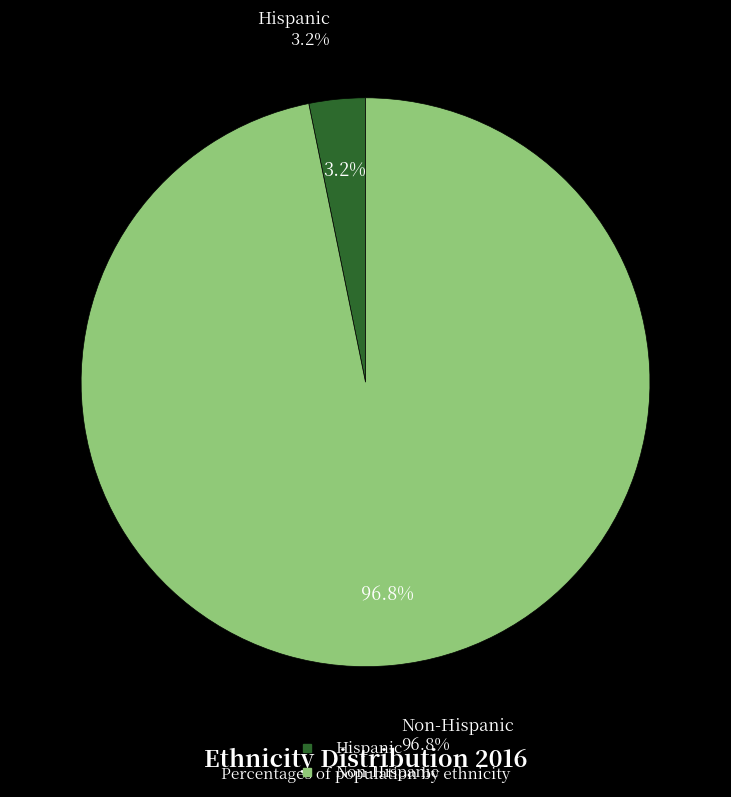

What percentage do Non-Hispanic and Hispanic together represent?

100.0%